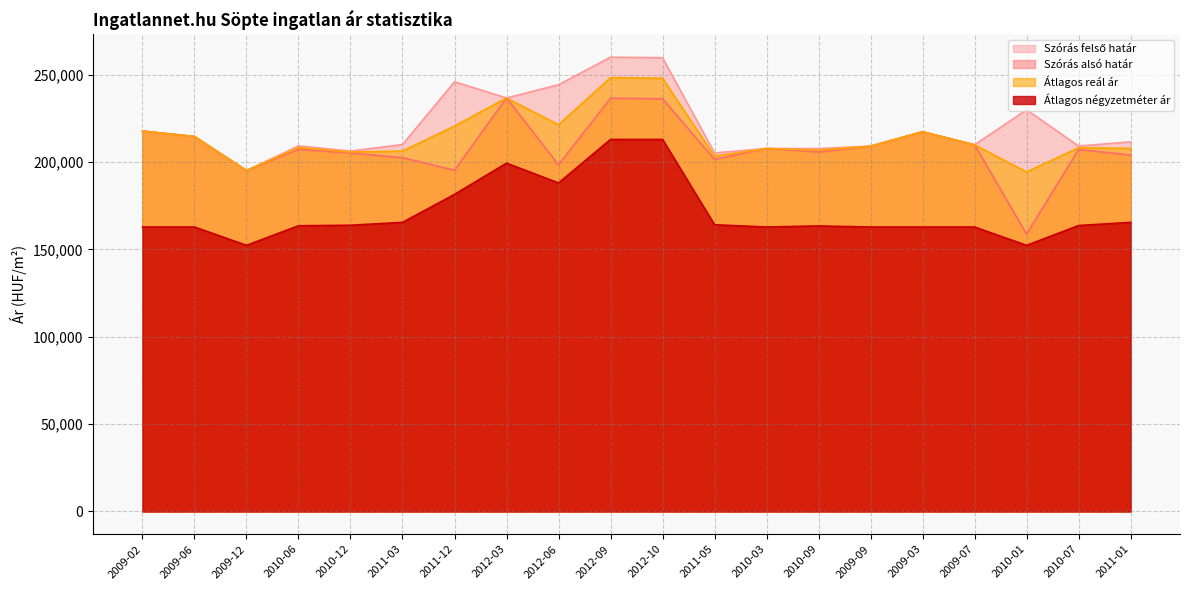

True or false: Szórás alsó határ has more than 2 points higher than both neighbors.

True